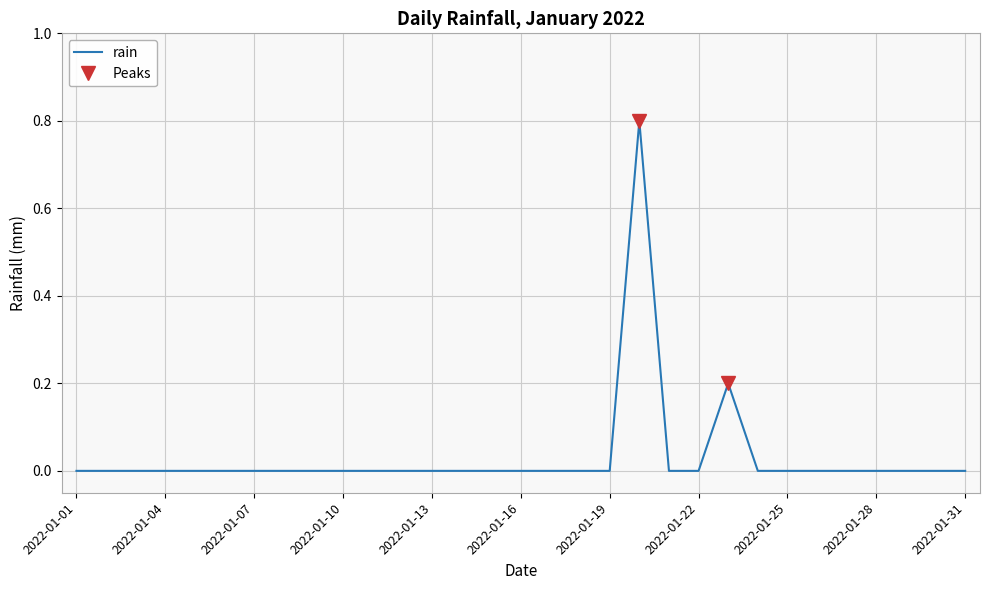

The chart shows a value of -0.3 at 2022-01-09. True or false?

False